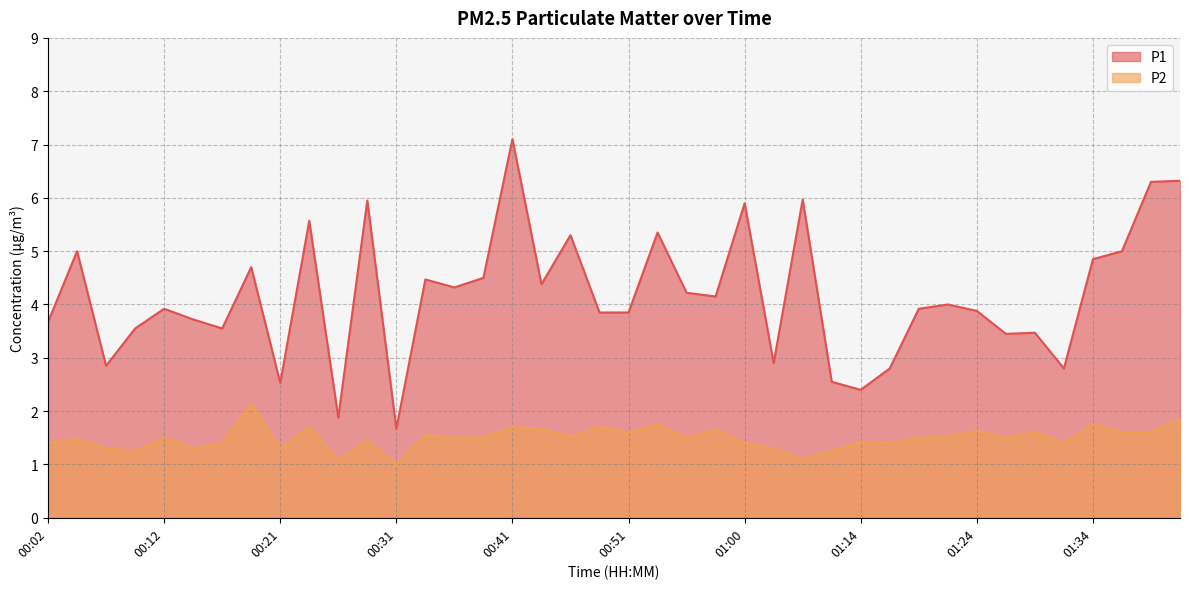

The value of P1 at 00:43 is 4.4. True or false?

True